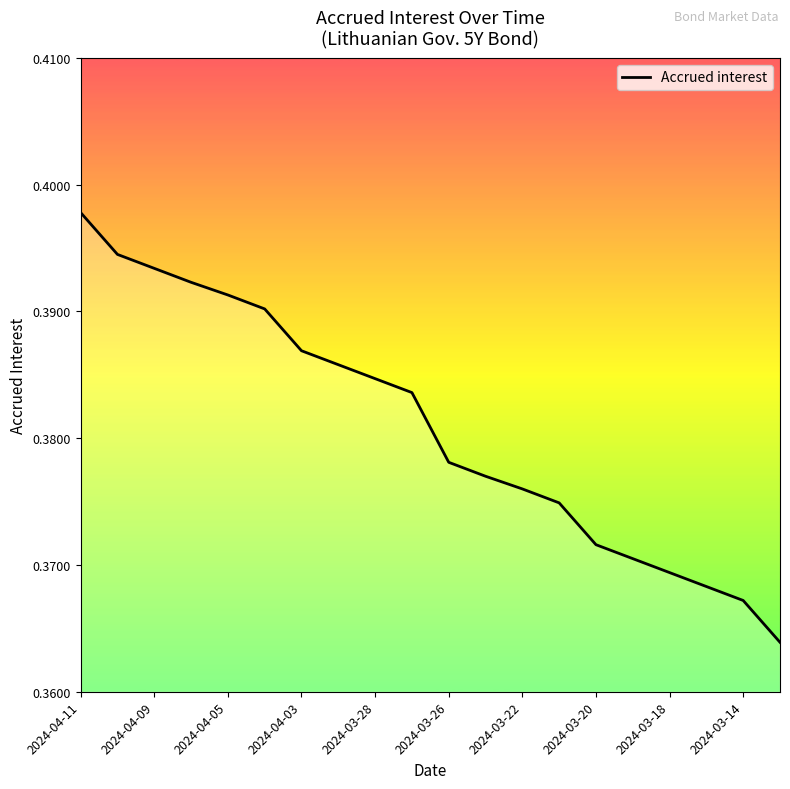

Does the chart have visible grid lines?

No